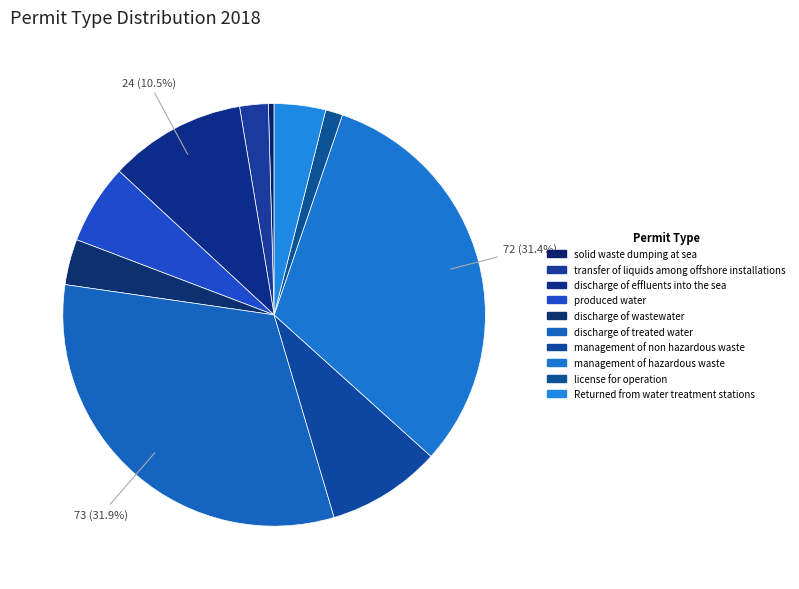

Approximately how many times larger is the value at discharge of effluents into the sea compared to management of hazardous waste?

0.3